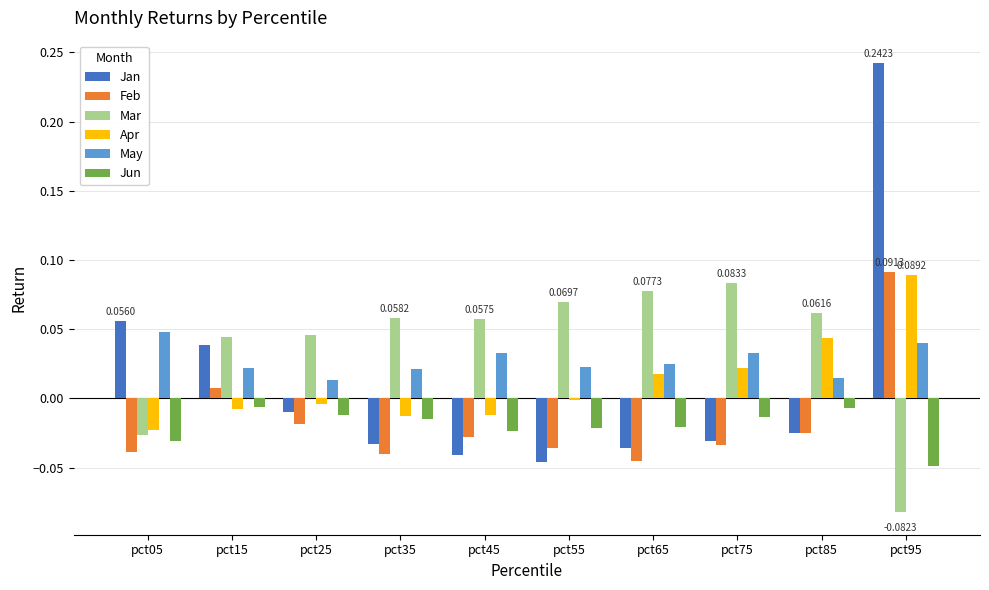

At which category is the sum across all series the highest?

pct95